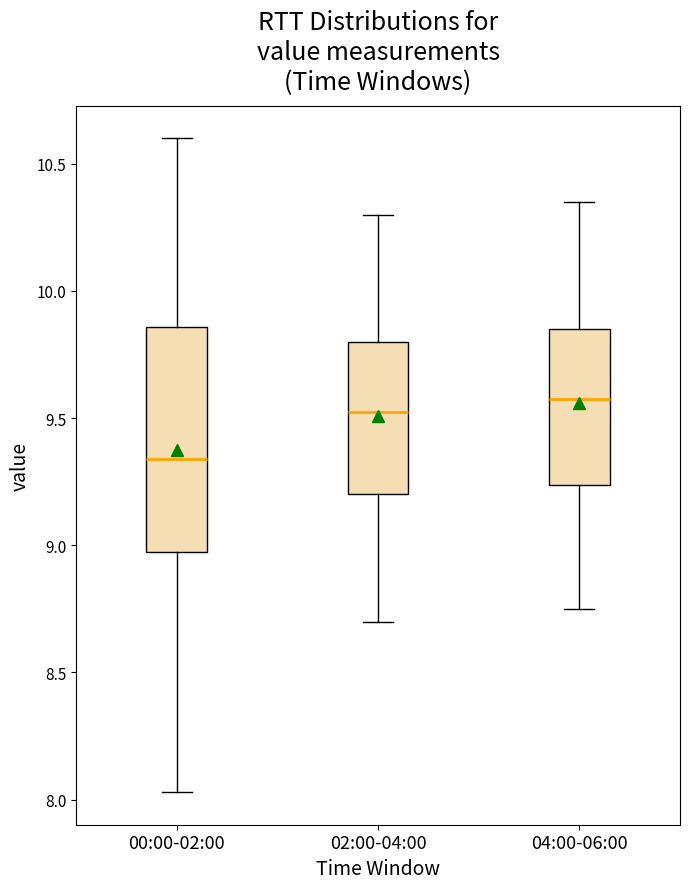

Reading left to right, transcribe this box plot: for each box, give where its median line is, the range the box spans, and where its two whiskers end, as read against the y-axis. The values are not printed on the chart, so give them approximately, as read against the axis.

00:00-02:00: median 9.35, box 9.00 to 9.85, whiskers 8.05 to 10.60
02:00-04:00: median 9.55, box 9.20 to 9.80, whiskers 8.70 to 10.30
04:00-06:00: median 9.60, box 9.25 to 9.85, whiskers 8.75 to 10.35